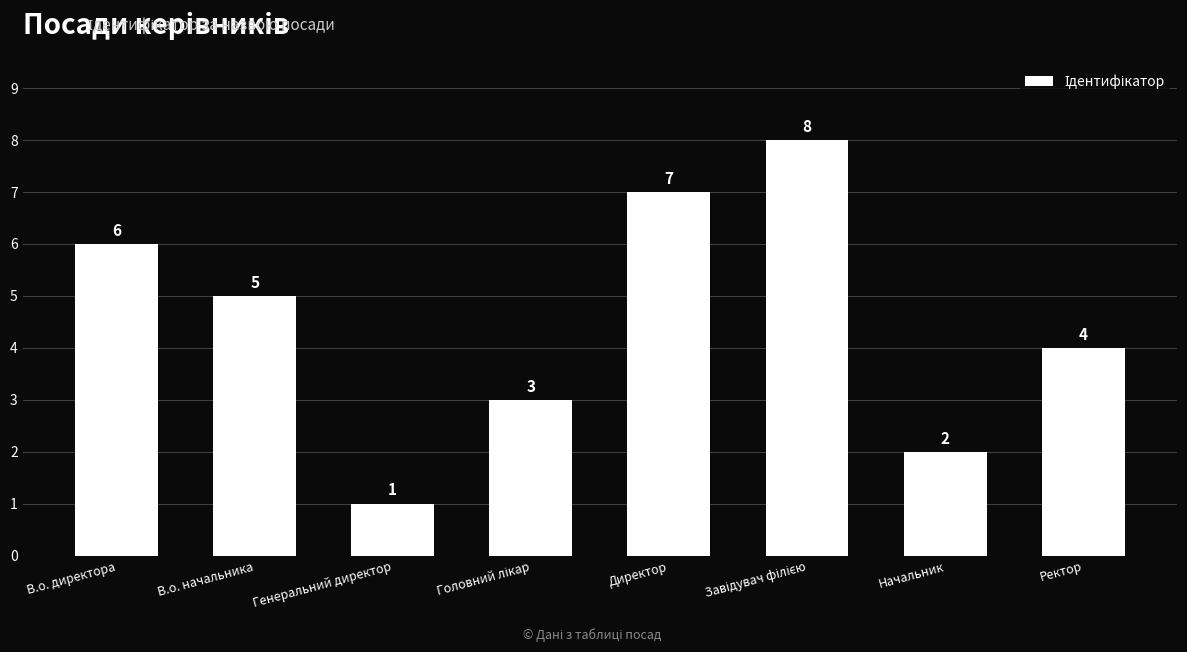

What is the difference between the maximum and minimum values?

7